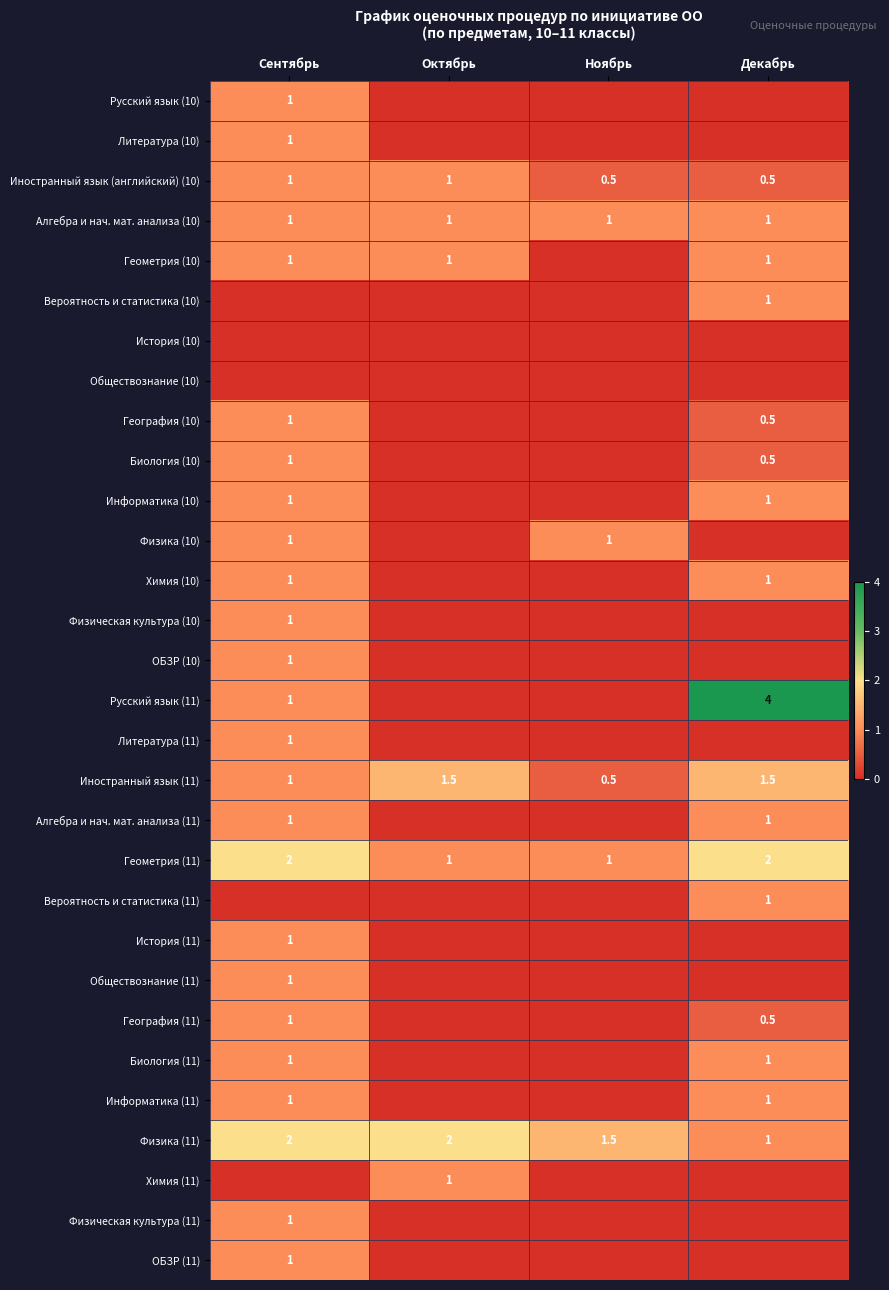

At how many categories does at least one series exceed 2?

1